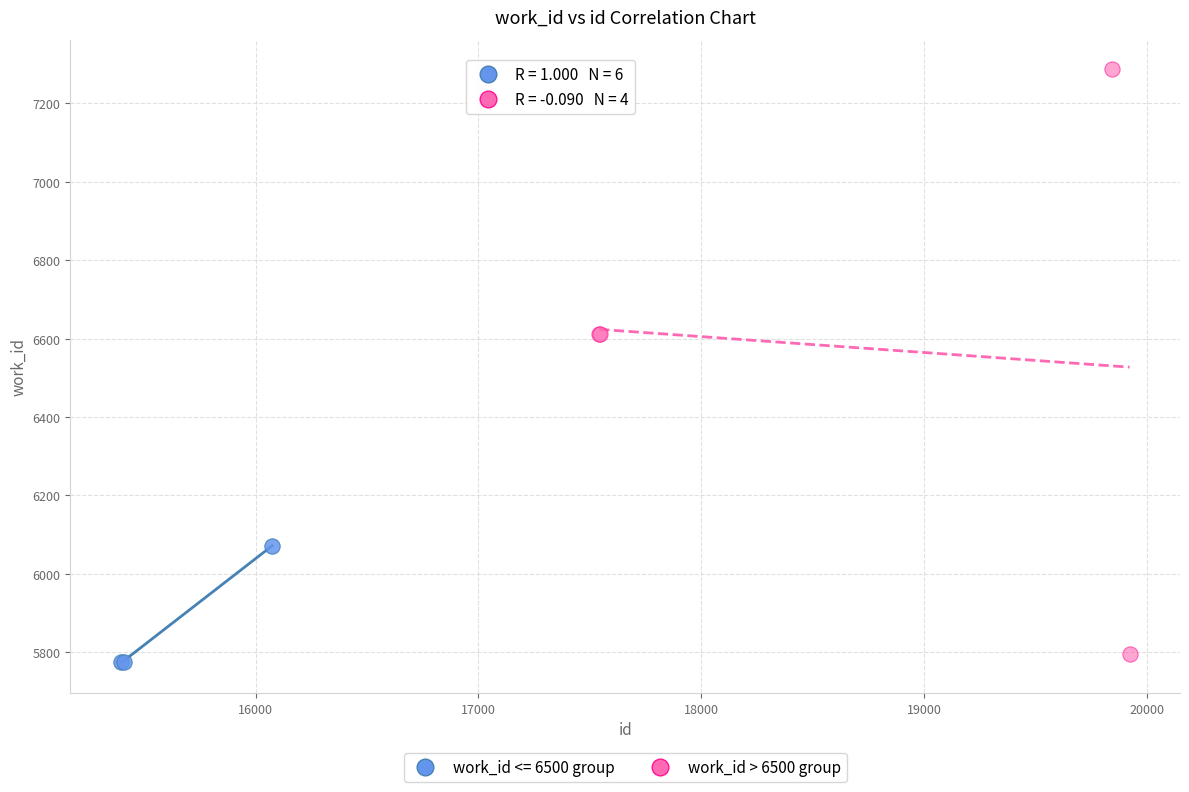

Which series has the largest Y range (max minus min)?

work_id > 6500 group